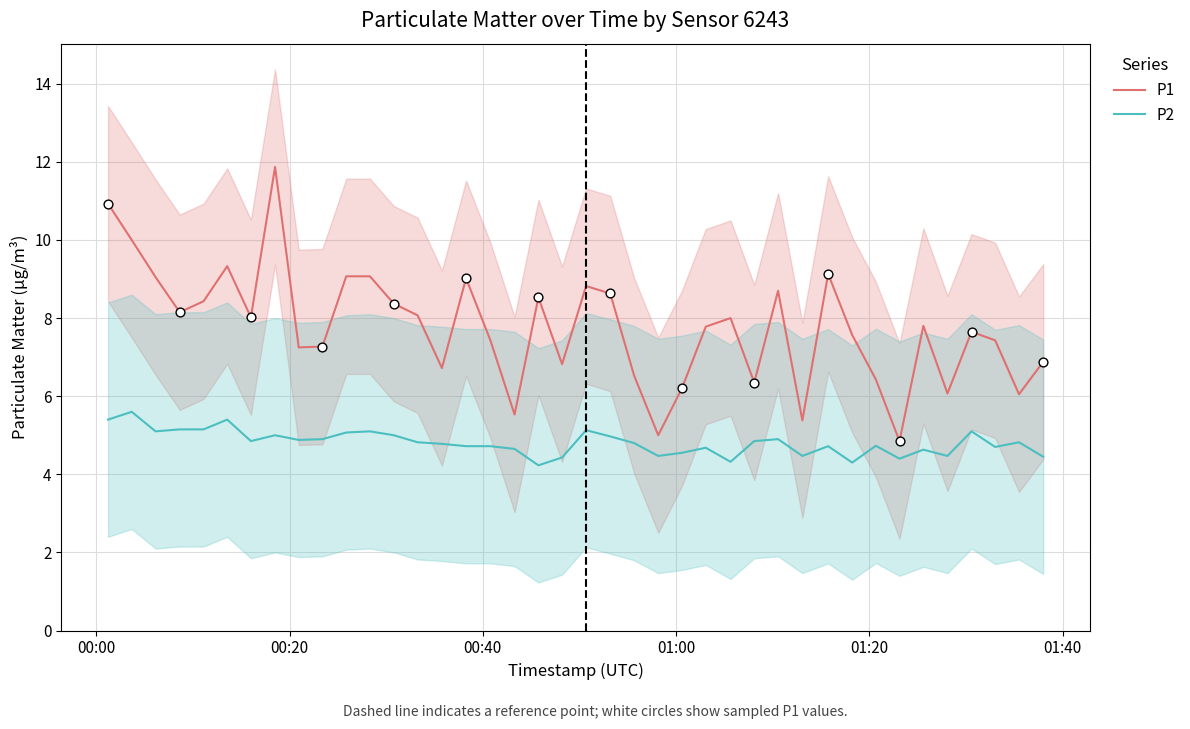

What are all the series names shown in the legend?

P1, P2